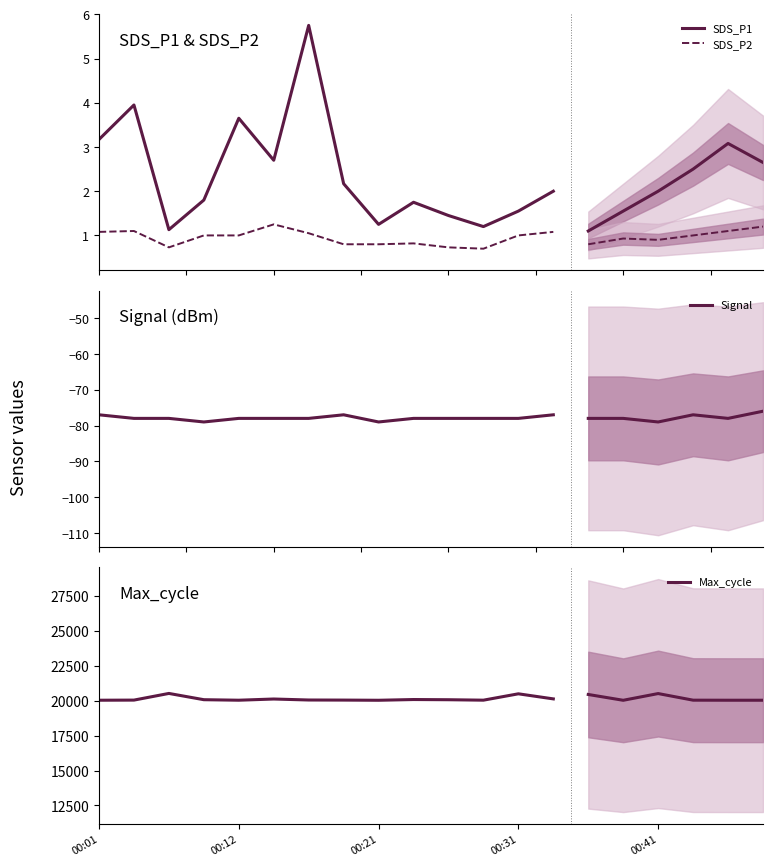

What is the value of the SDS_P1 point at the 3rd from the left?

1.1